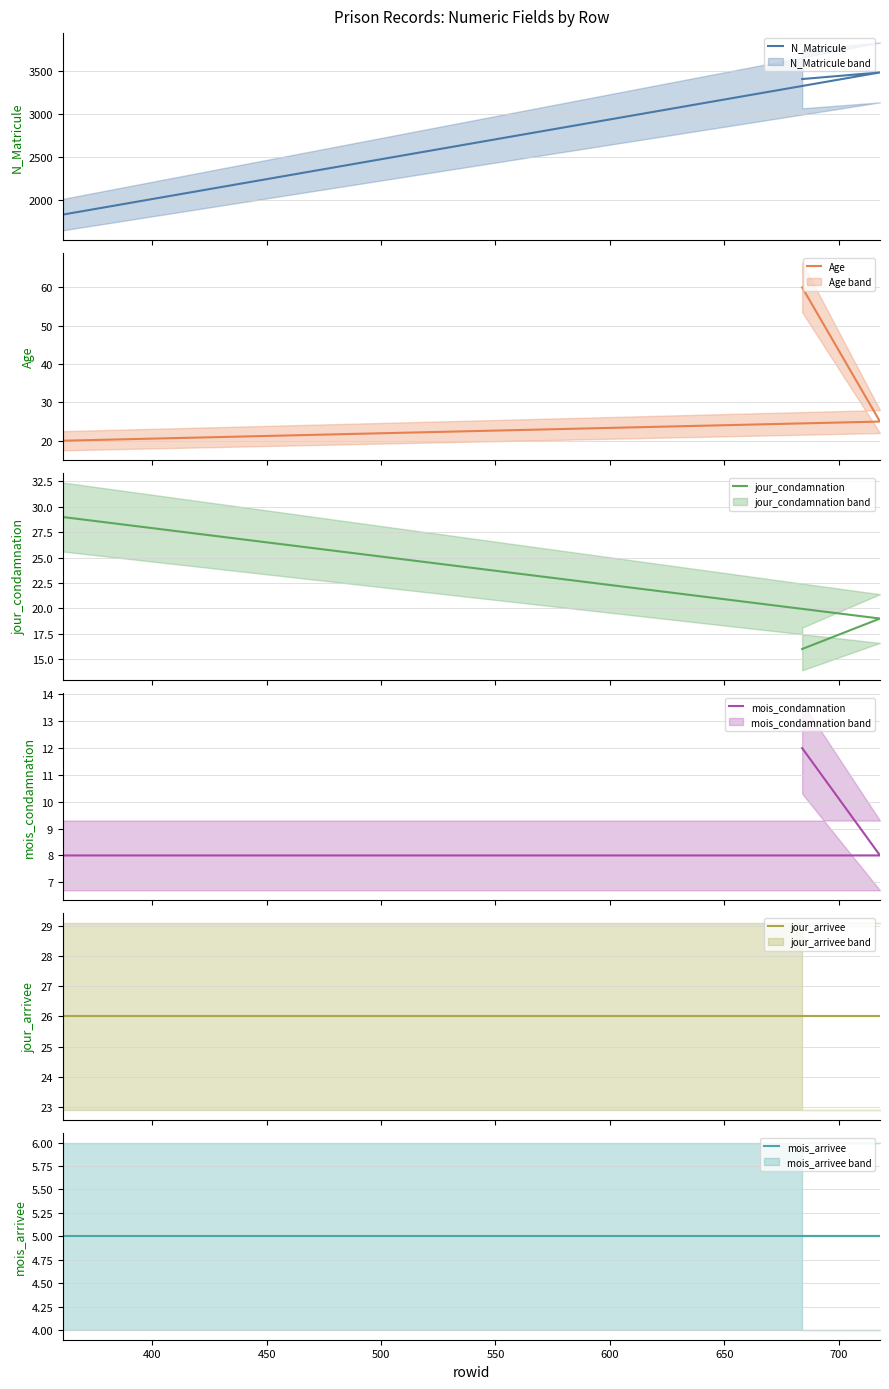

How many lines are shown in the chart?

6